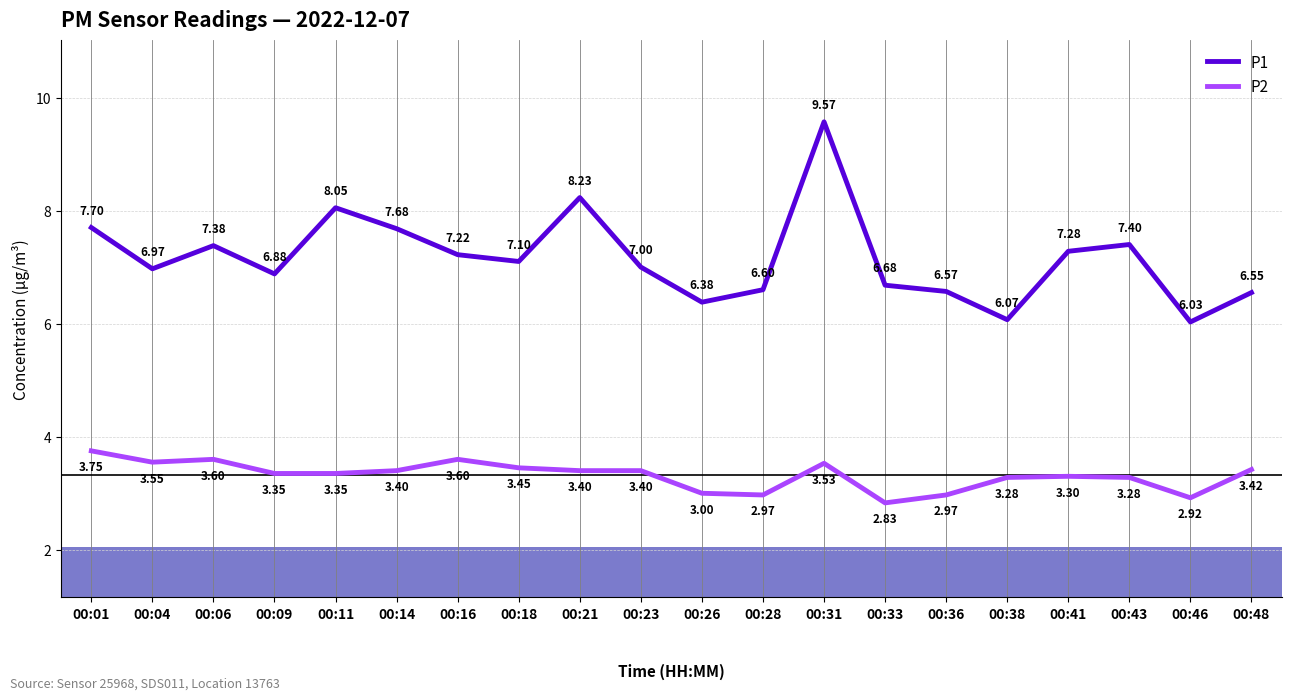

Which series changed the most between 00:18 and 00:33?

P2